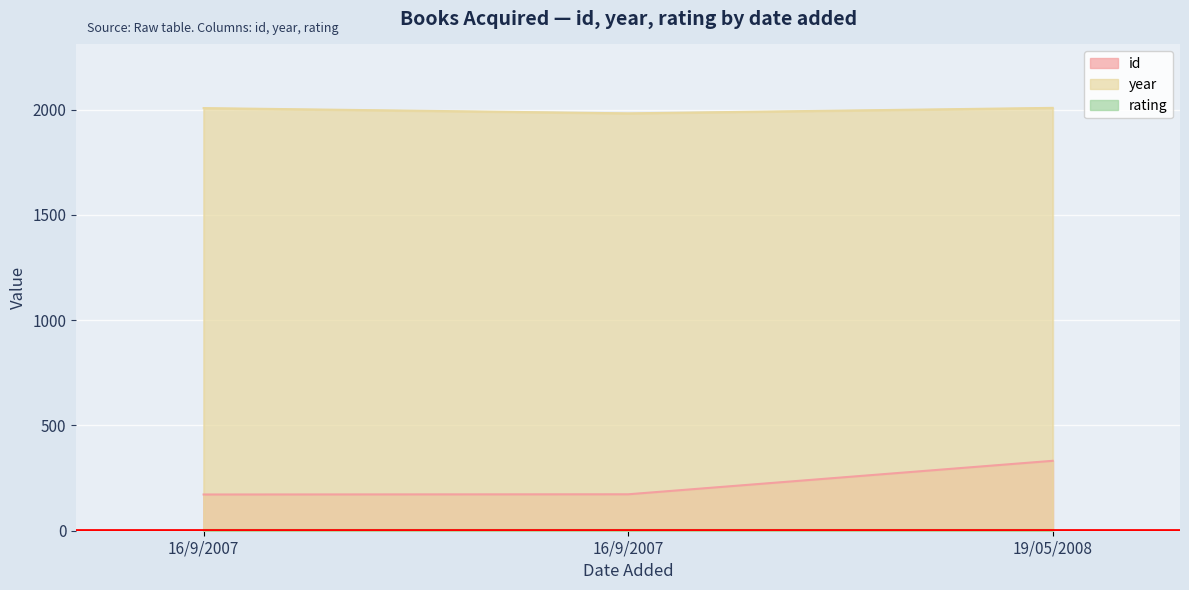

Where does the year series first go above 2007?

19/05/2008